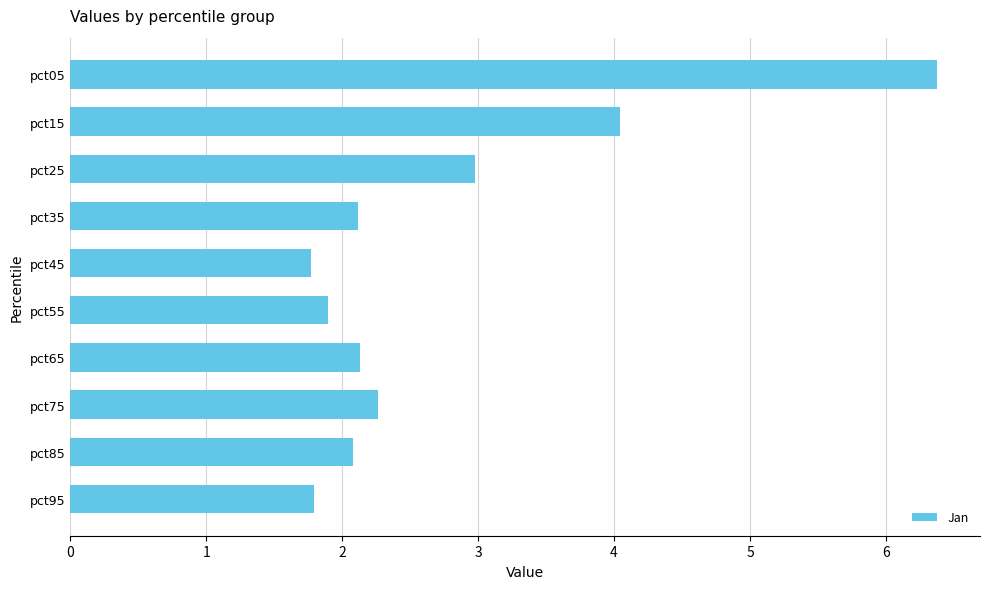

What is the value of the 8th bar from the top?

2.3